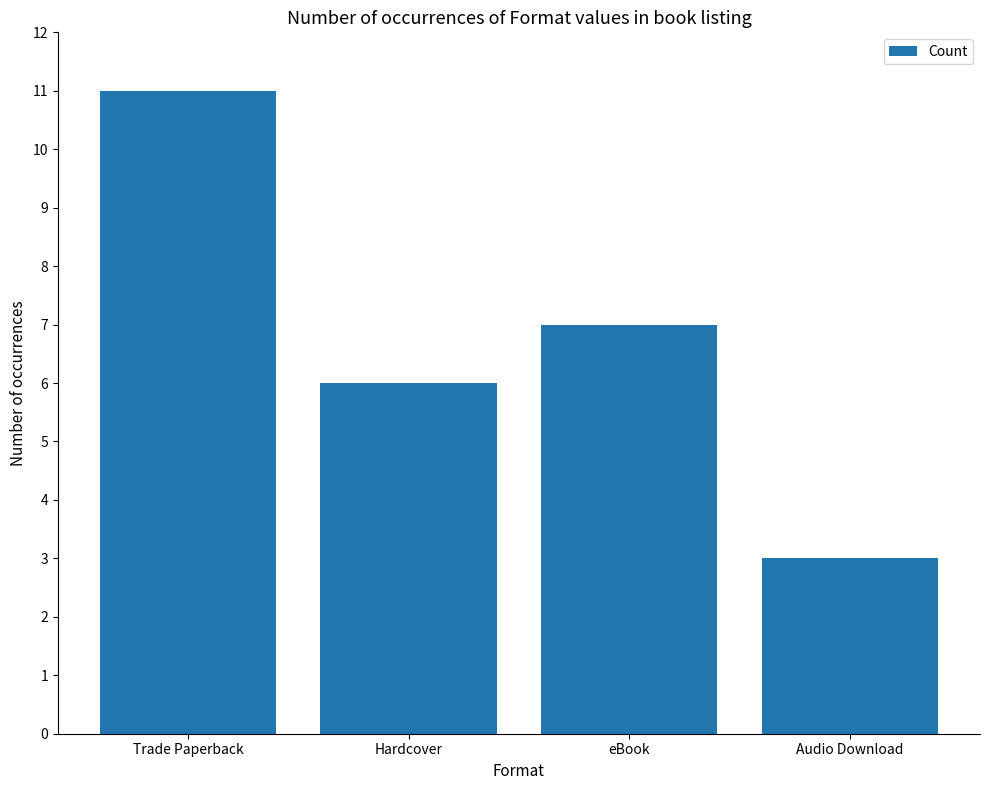

What is the greatest value displayed?

11